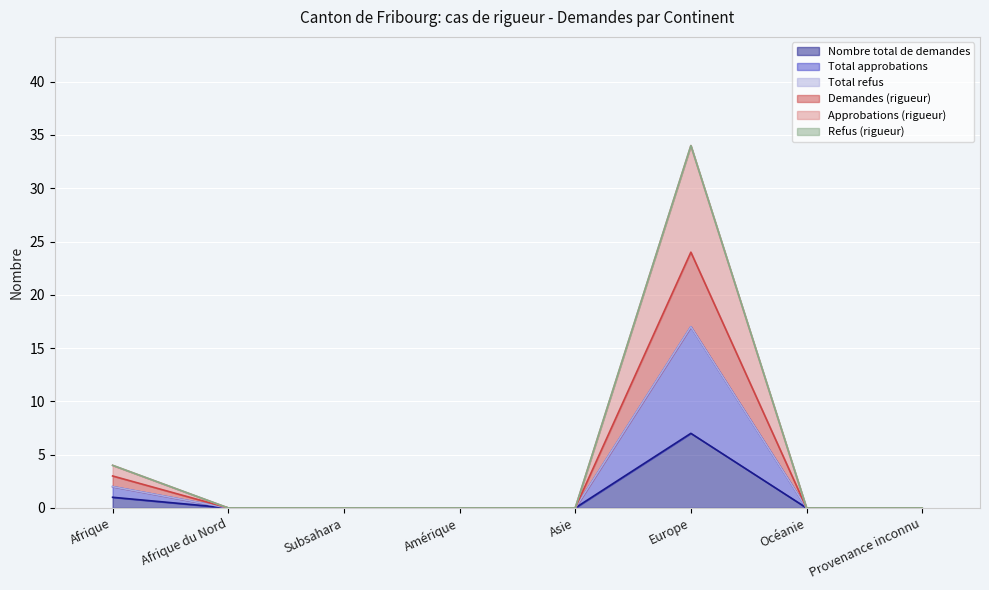

What is the label of the 5th point from the right?

Amérique